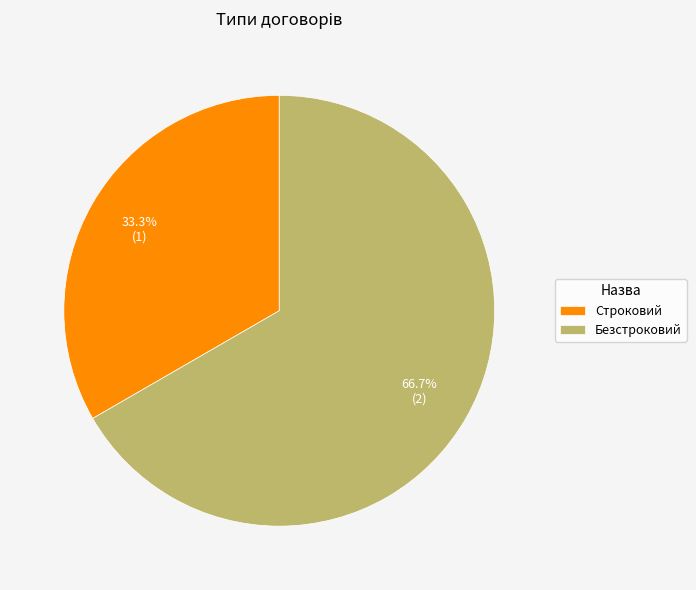

Which slice is the smallest?

Строковий